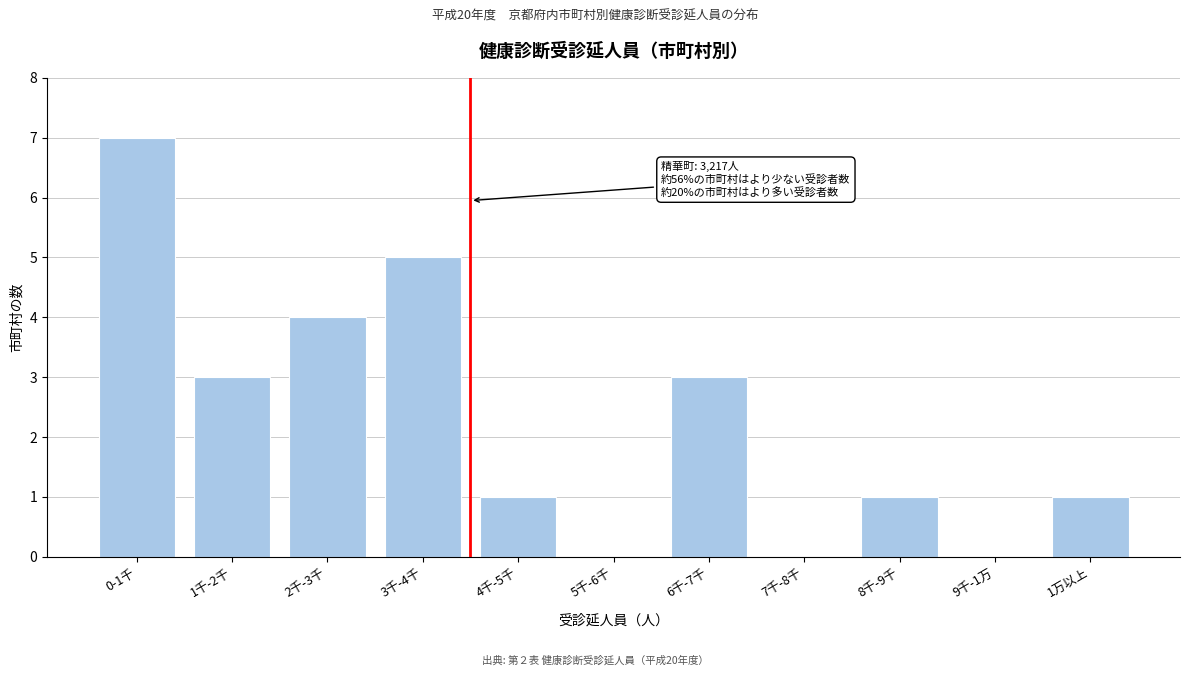

Reading left to right, what are all the values shown in this chart?

0-1千=7	1千-2千=3	2千-3千=4	3千-4千=5	4千-5千=1	5千-6千=0	6千-7千=3	7千-8千=0	8千-9千=1	9千-1万=0	1万以上=1